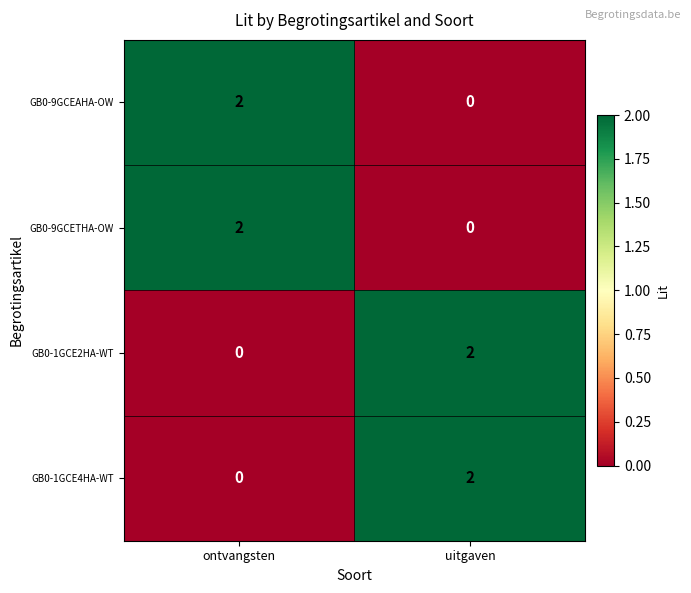

The GB0-9GCEAHA-OW series shows 0 at uitgaven. True or false?

True